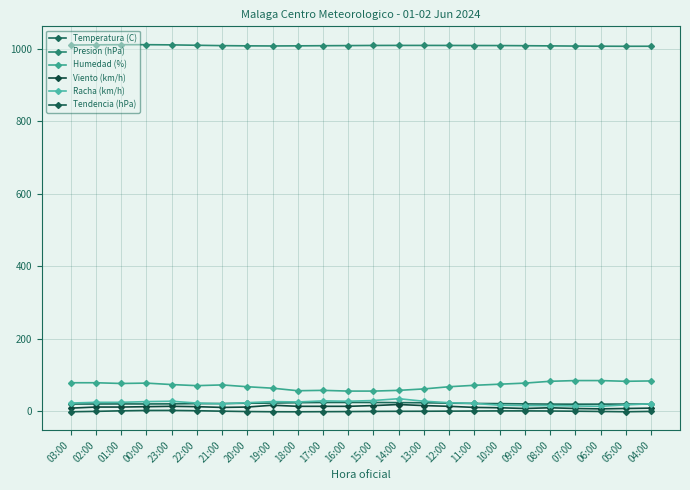

True or false: Tendencia (hPa) and Racha (km/h) intersect in this chart.

False